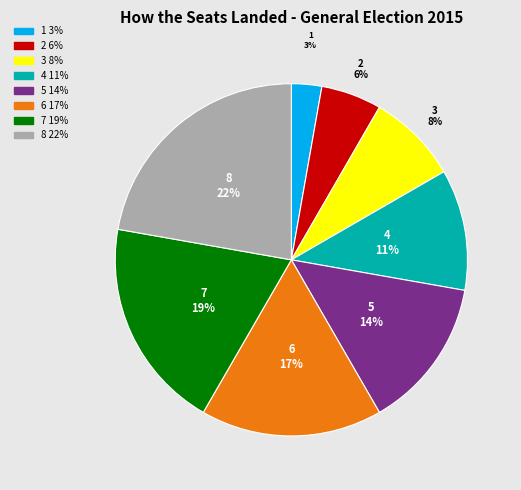

What is the ratio of the value at 7 to the value at 8?

0.9